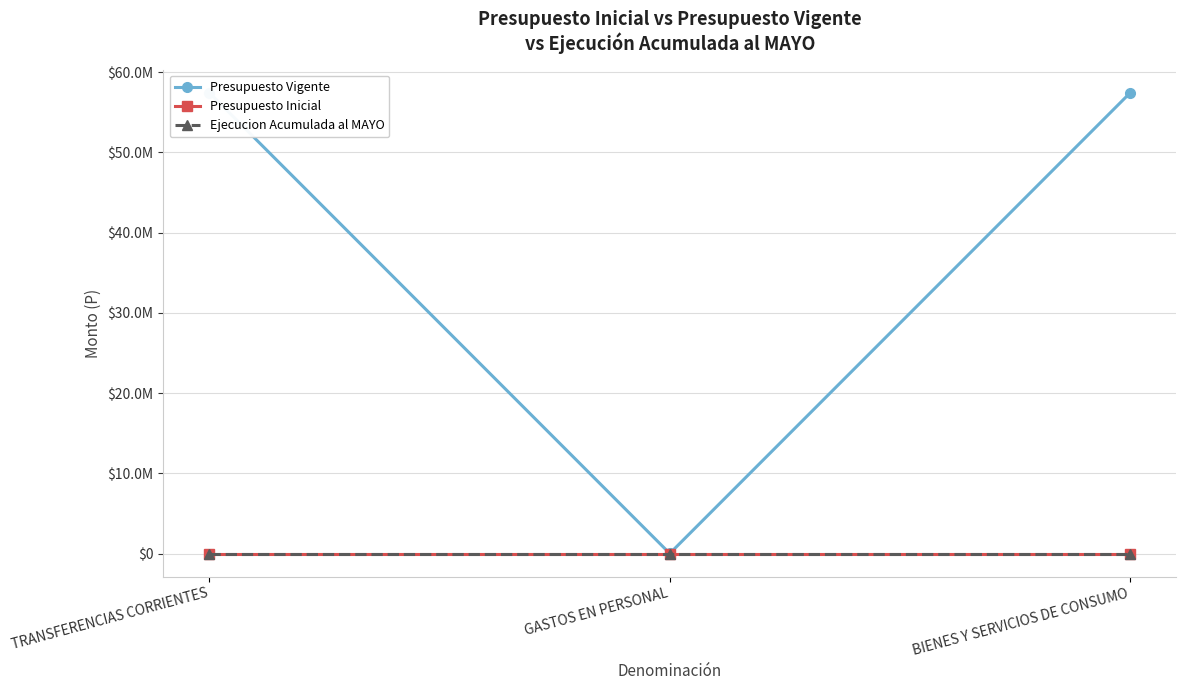

What is the difference between the Presupuesto Vigente values at TRANSFERENCIAS CORRIENTES and GASTOS EN PERSONAL?

57415500